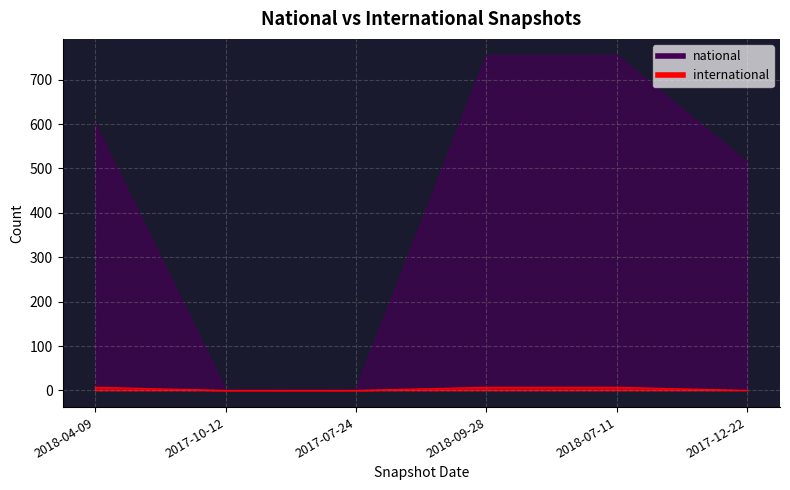

What position from the right is 2017-10-12?

5